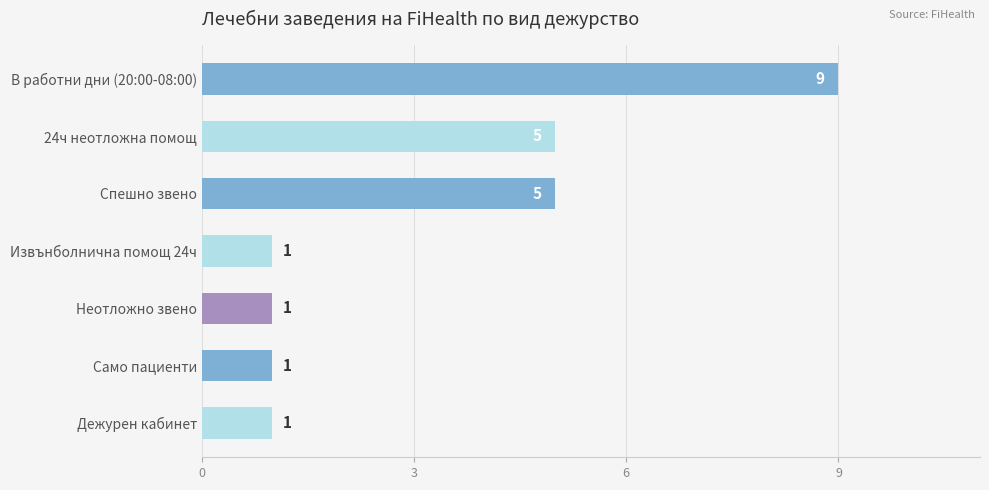

The chart shows a value of 1 at Дежурен кабинет. True or false?

True